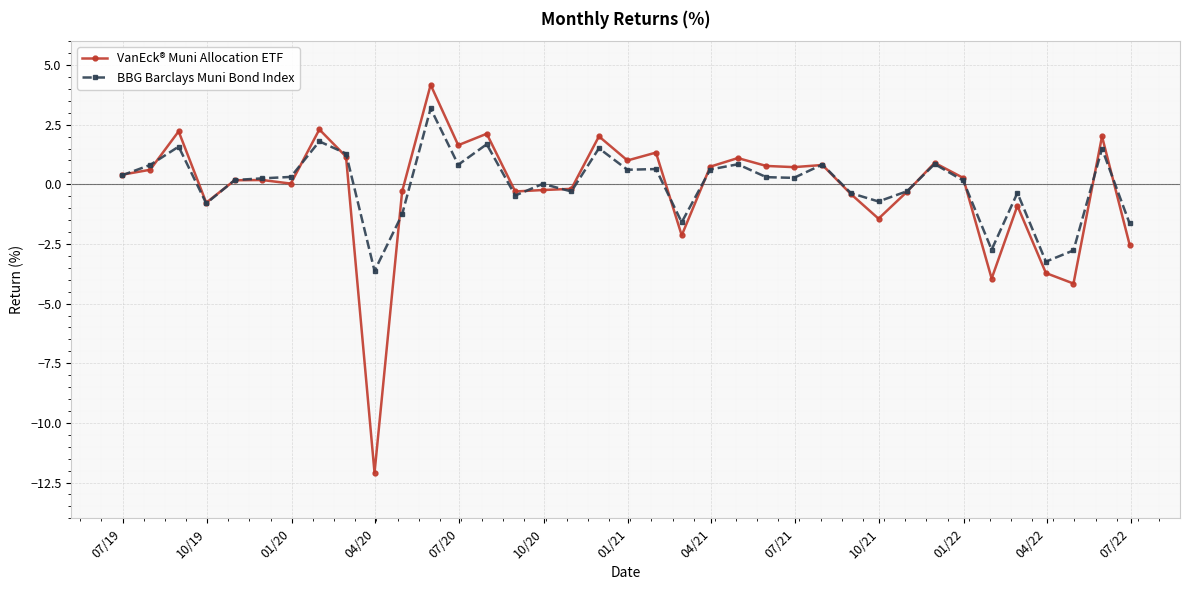

What is the minimum value shown in the chart?

-12.1